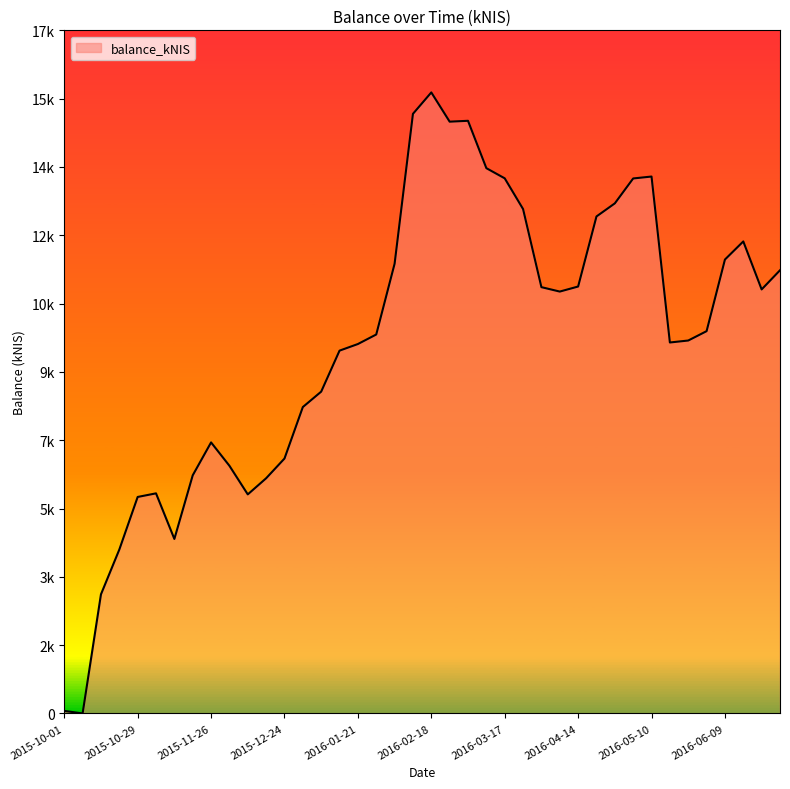

At which label does the data first exceed 9527?

2016-02-04